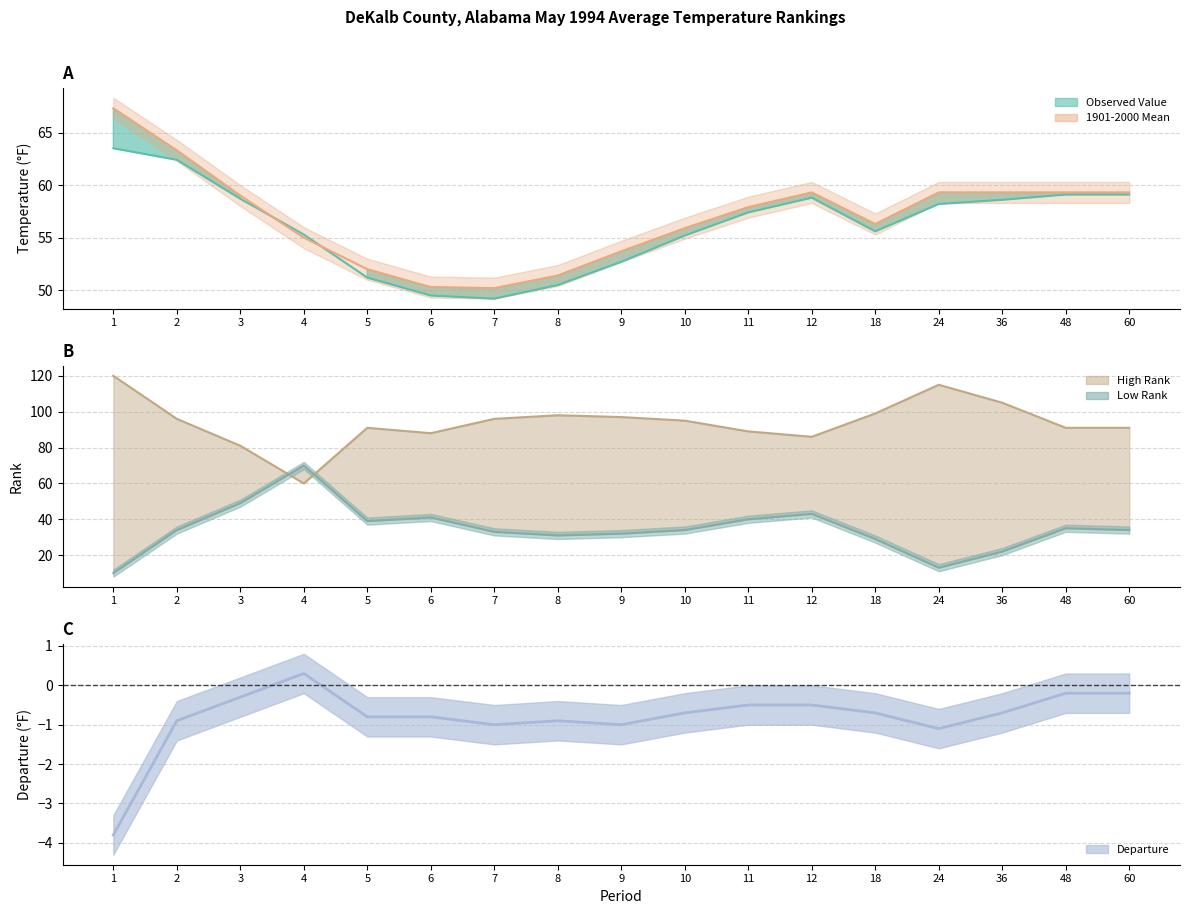

List the labels in order of value, largest first.

4, 48, 60, 3, 11, 12, 10, 18, 36, 5, 6, 2, 8, 7, 9, 24, 1